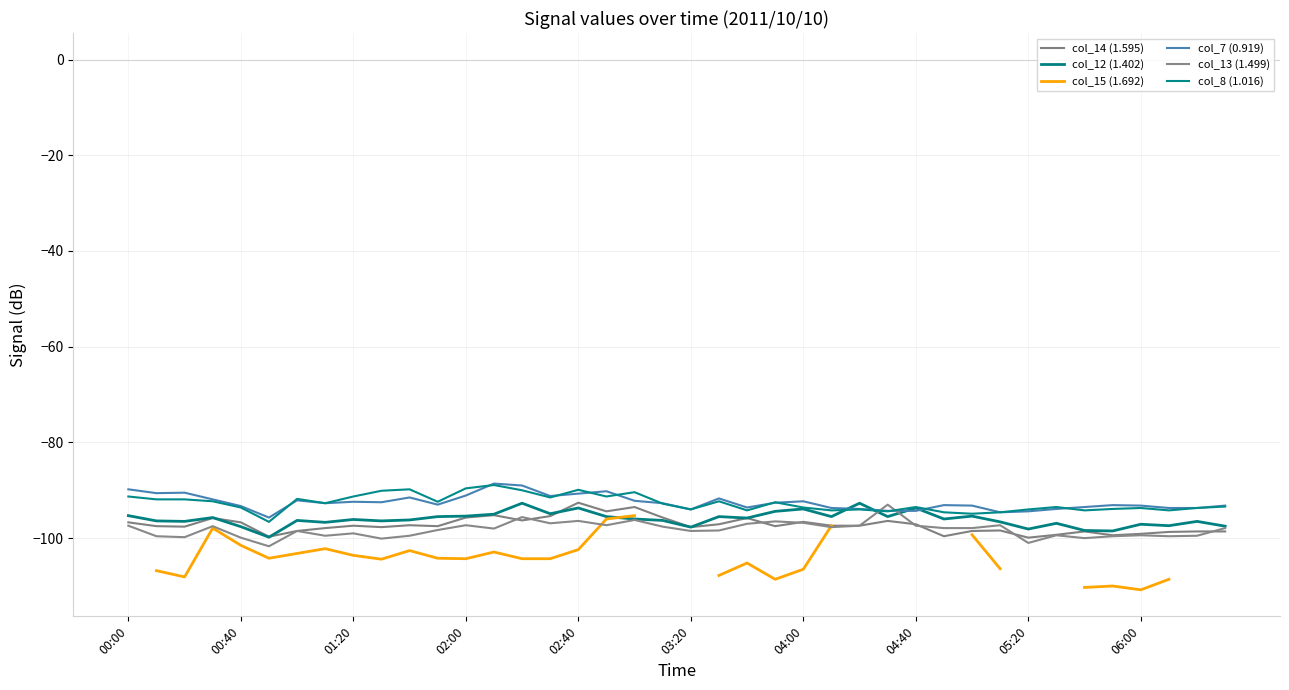

What is the sum of all col_13 (1.499) values?

-3928.3